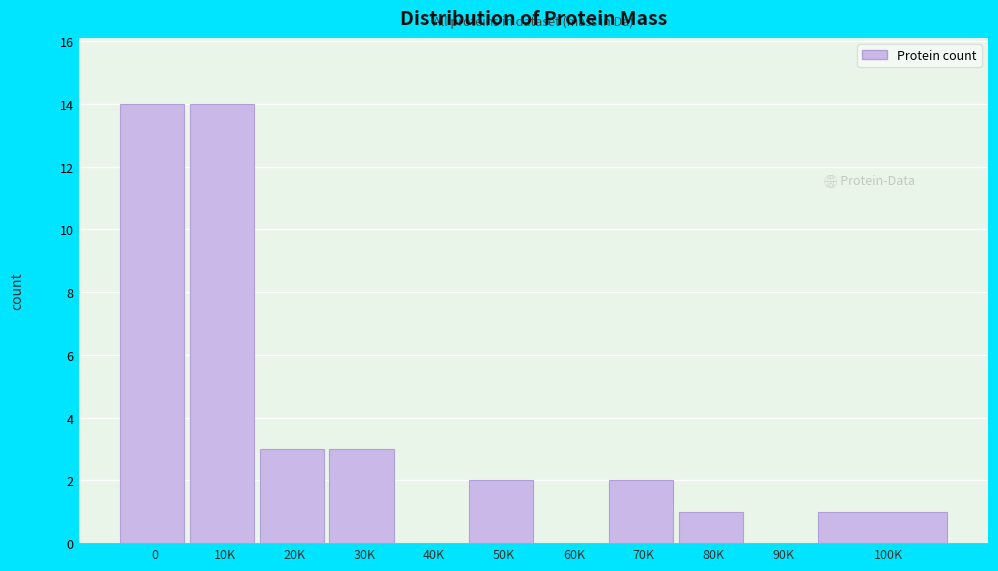

True or false: the data shows 1 at 80K.

True